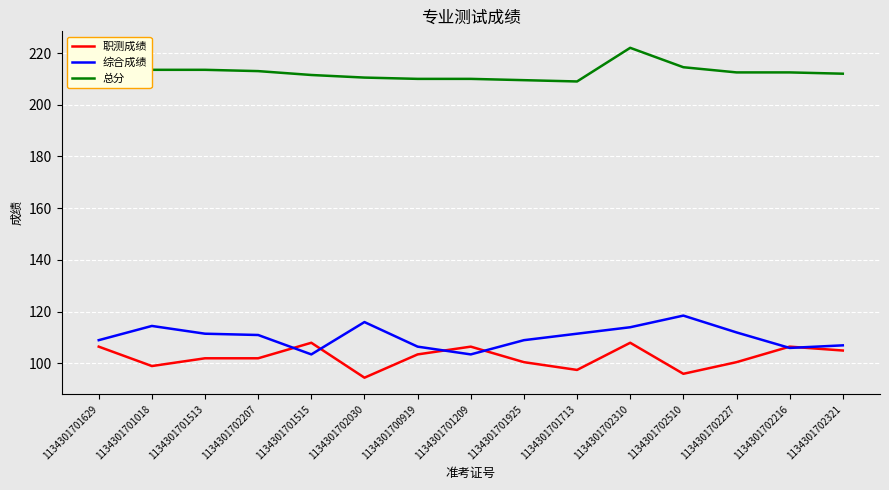

Rank the series at 1134301702207 from highest to lowest value.

总分, 综合成绩, 职测成绩